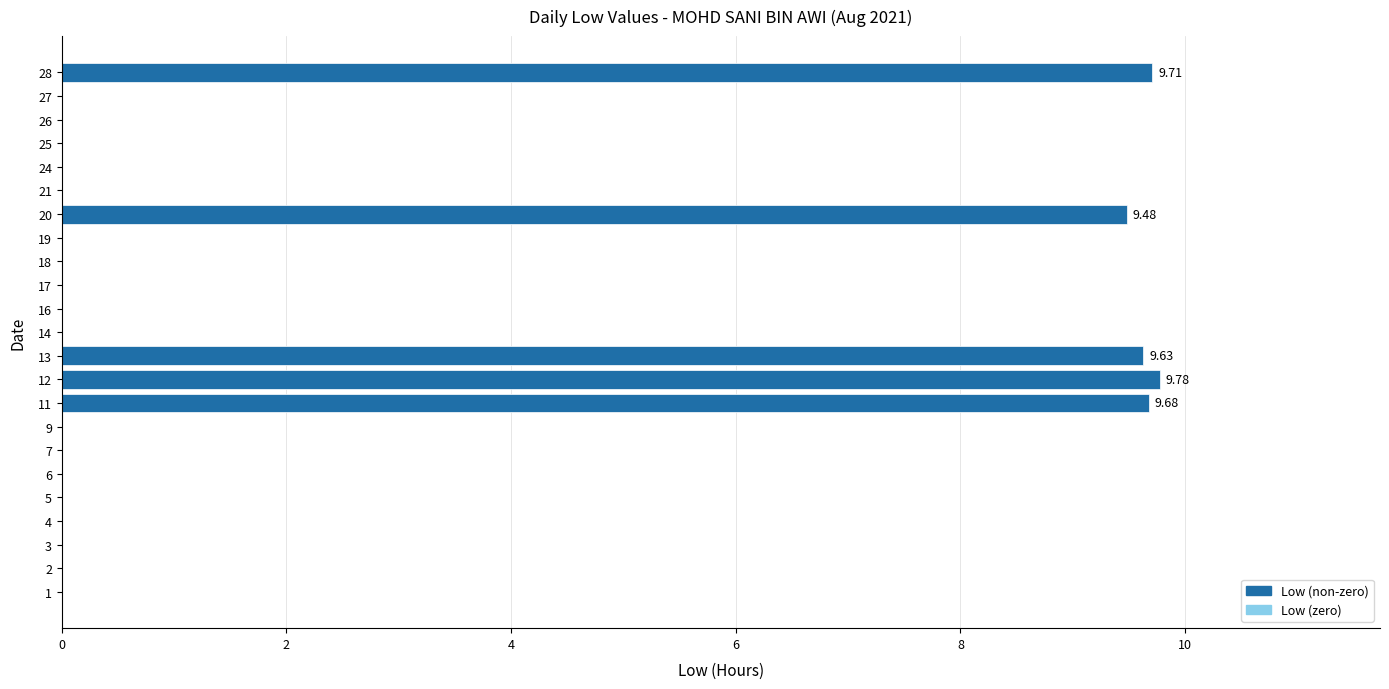

Are the bars grouped side by side (vs. stacked)?

No